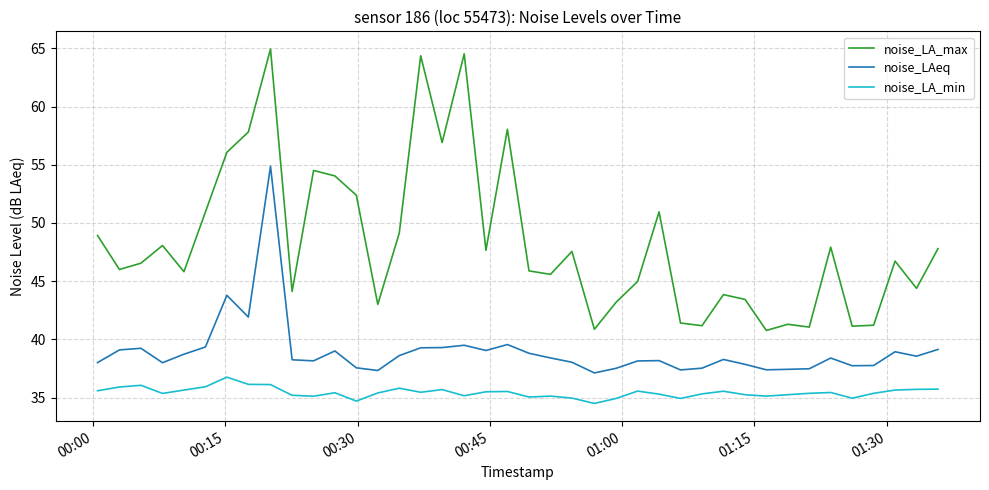

What is the difference between the maximum and minimum values in the noise_LAeq series?

17.8